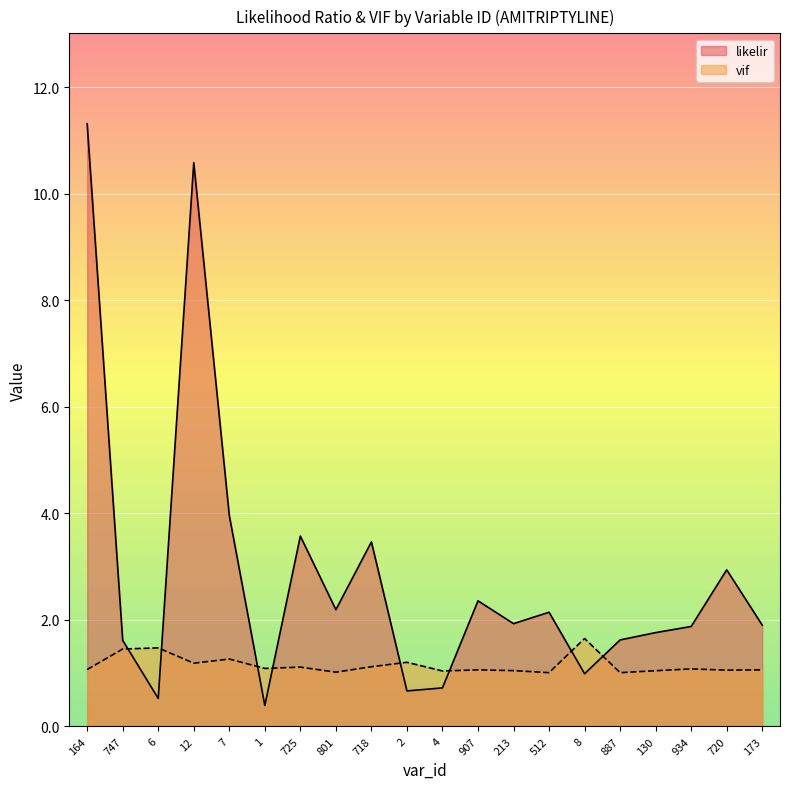

What is the minimum value for vif?

1.0